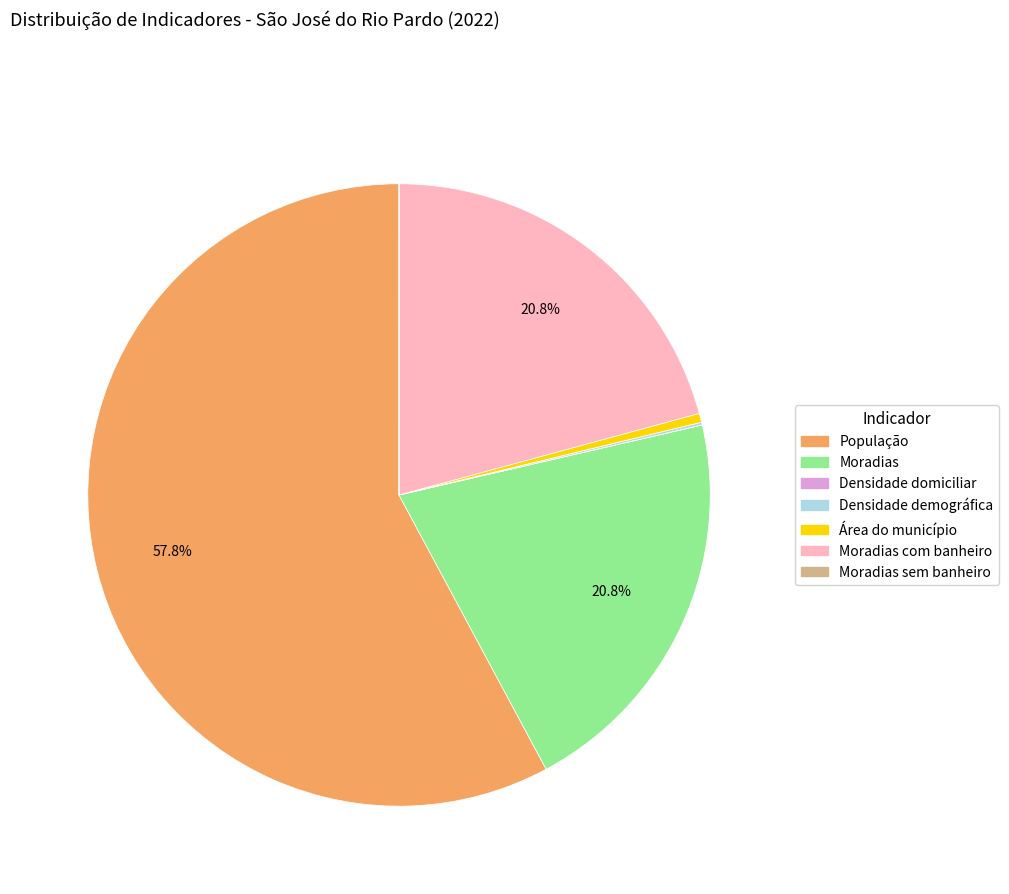

Is População the majority of the pie?

Yes